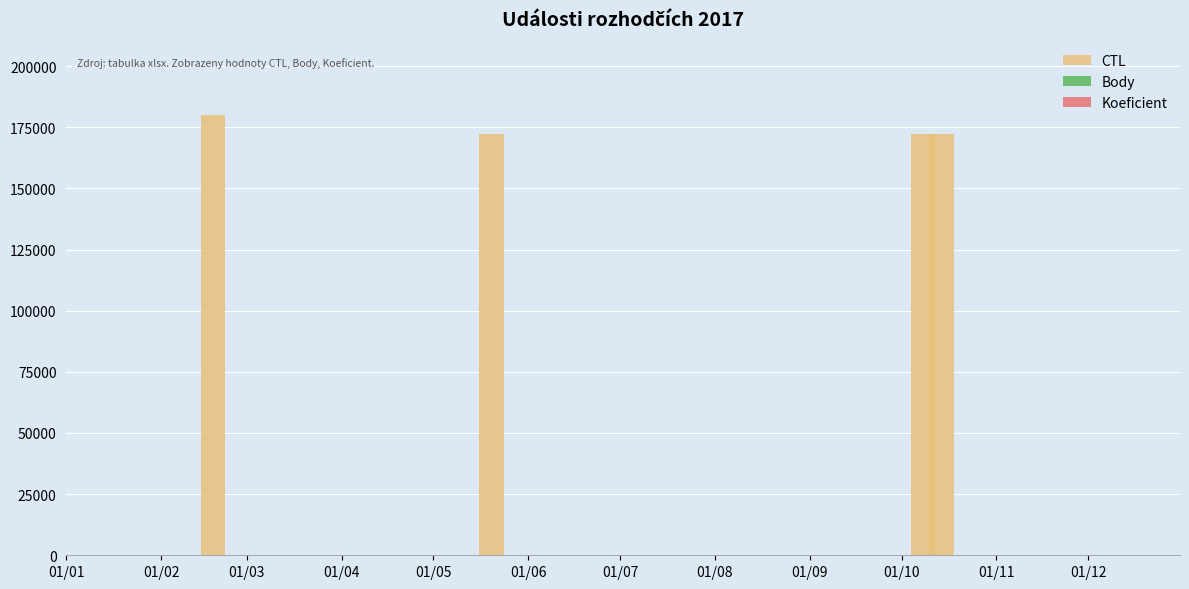

What is the average value of the CTL series?

174203.8